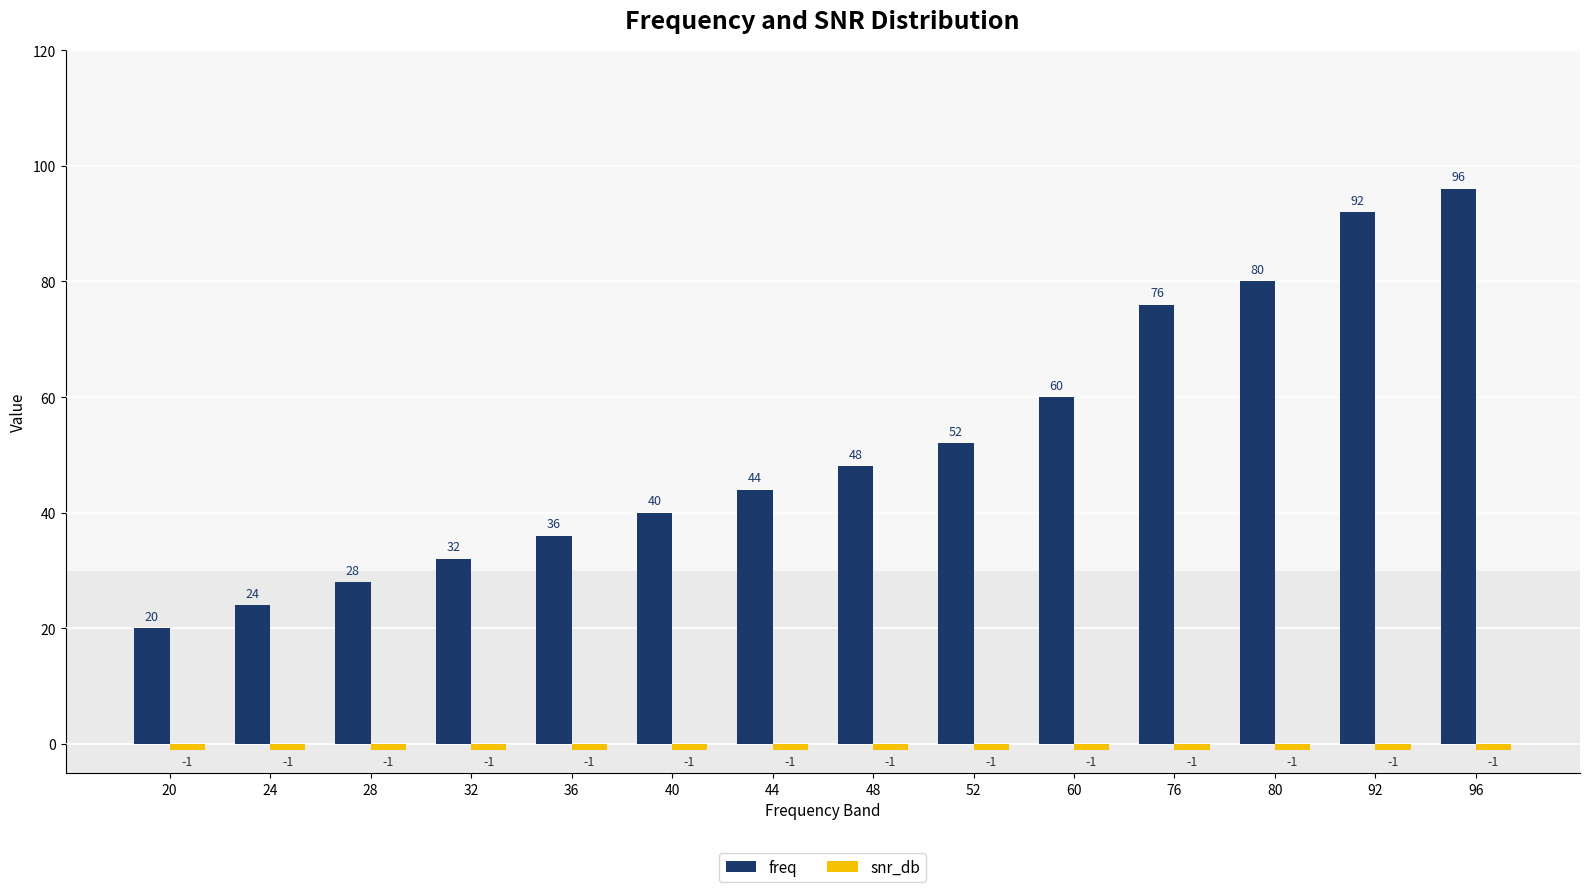

Which series has the widest spread of values?

freq